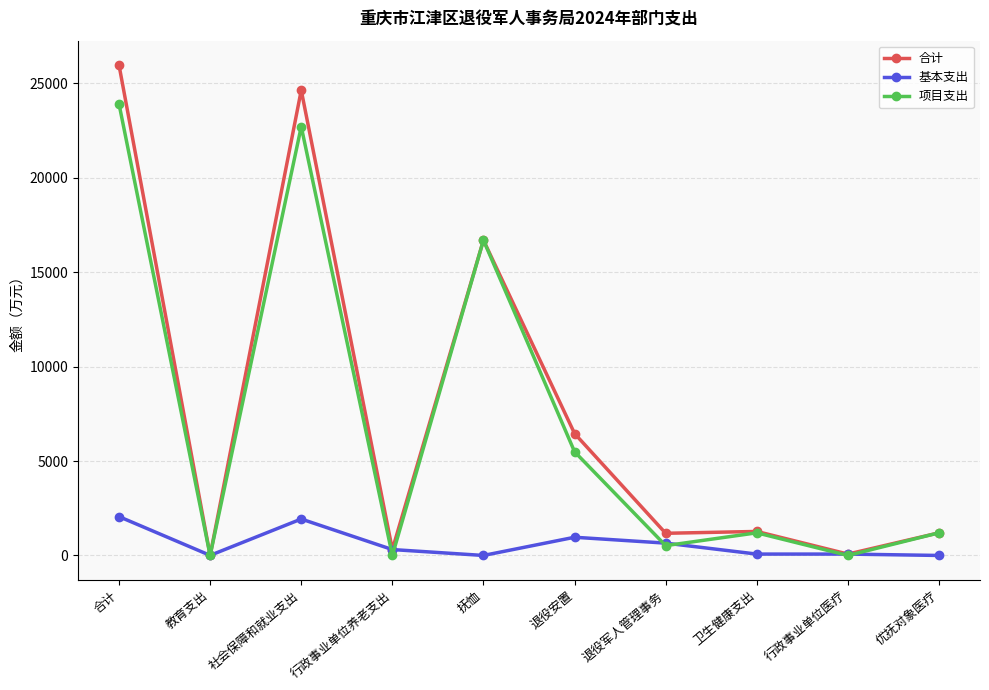

What is the maximum value shown in the chart?

25958.7